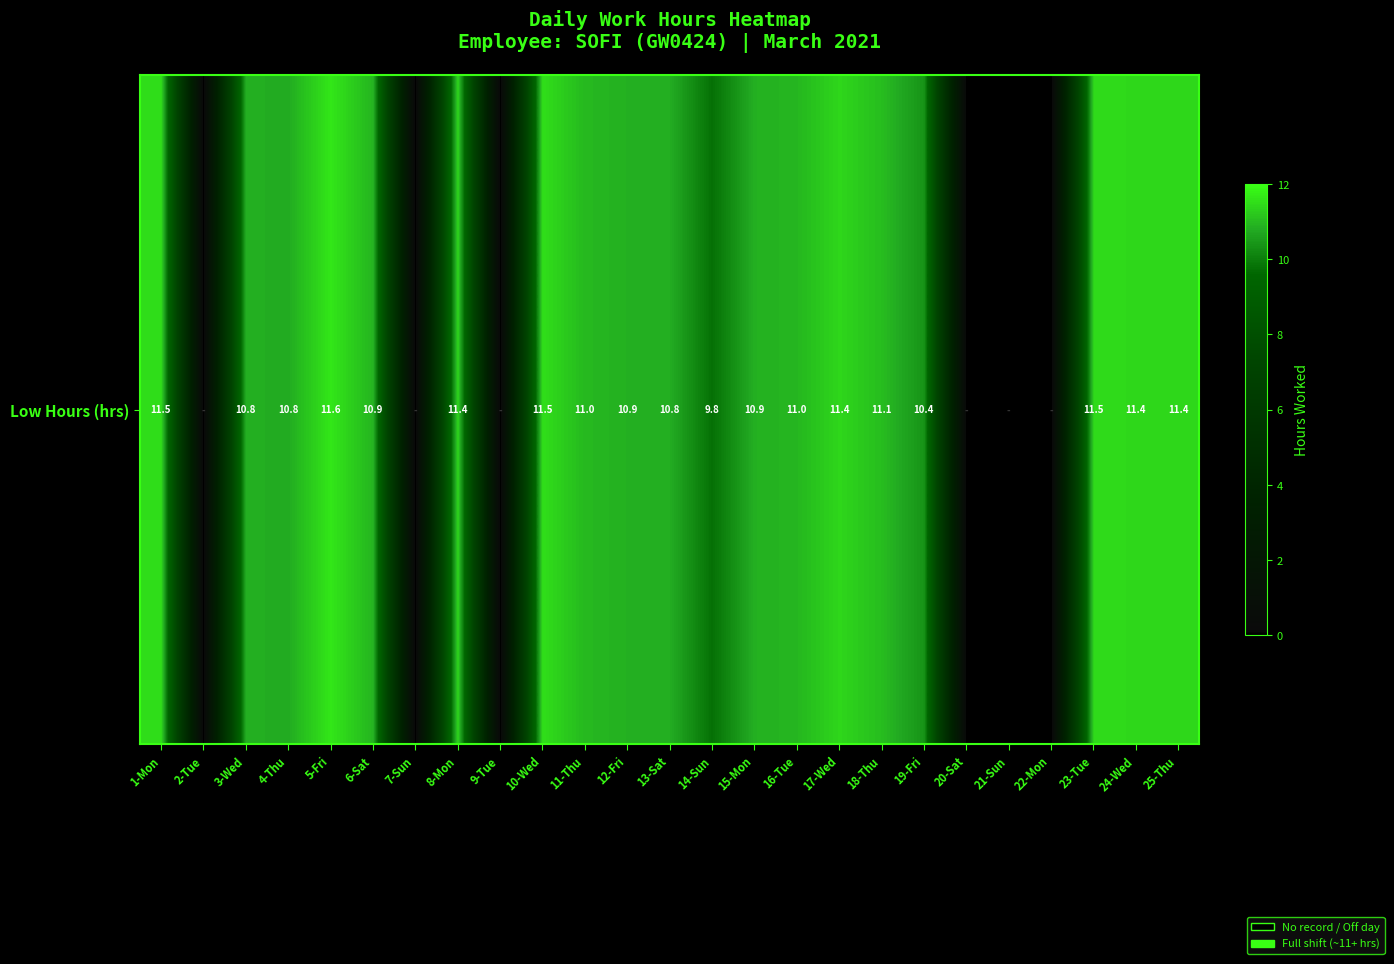

Reading left to right, list all the values displayed in this chart.

11.5	0.0	10.8	10.8	11.6	10.9	0.0	11.4	0.0	11.5	11.0	10.9	10.8	9.8	10.9	11.0	11.4	11.1	10.4	0.0	0.0	0.0	11.5	11.4	11.4